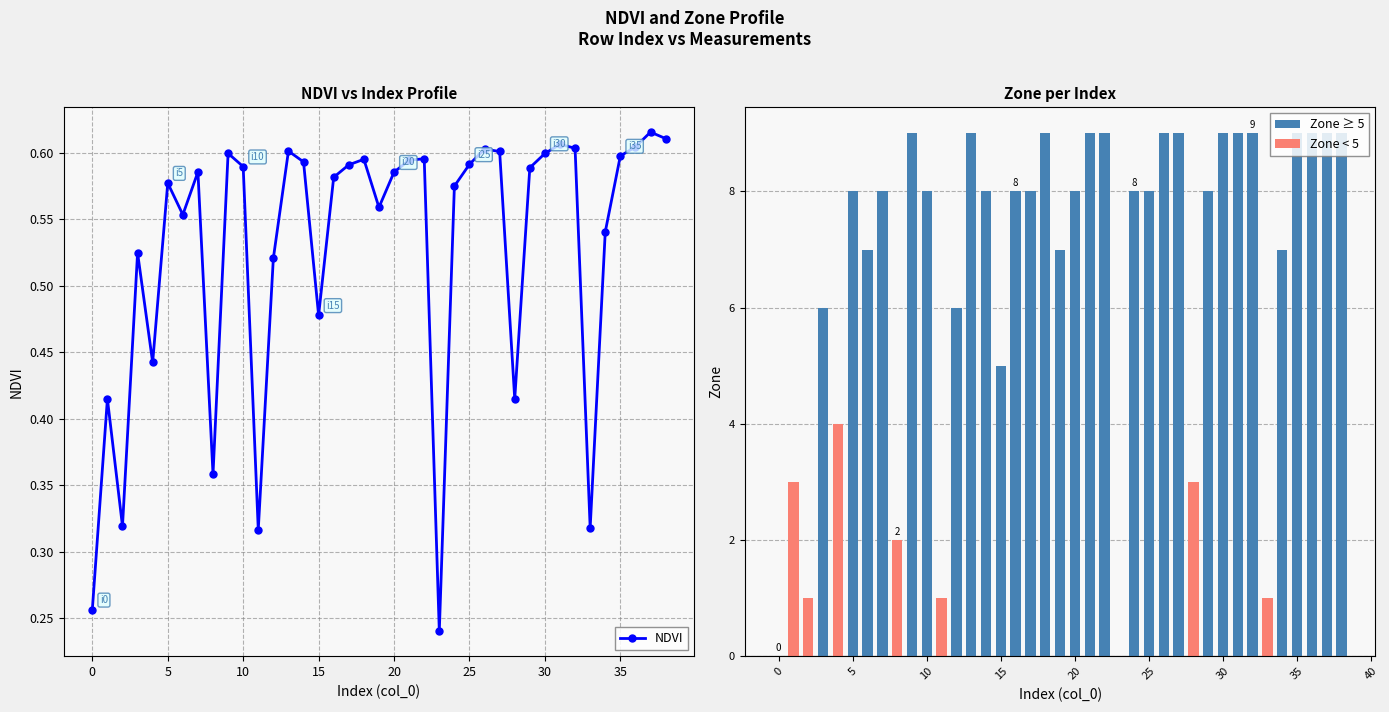

True or false: Zone has a value of 14.4 at 16.

False